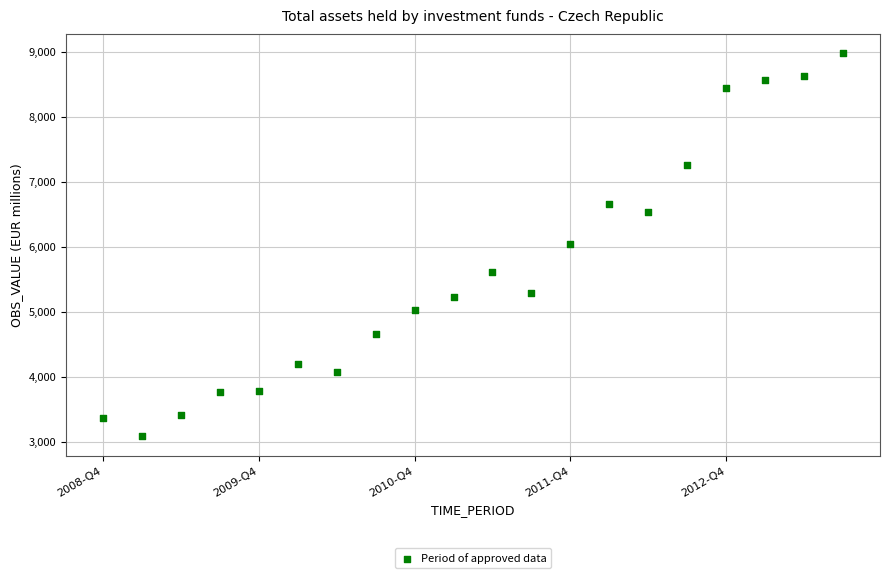

What is the range of Y values (max minus min)?

5891.9